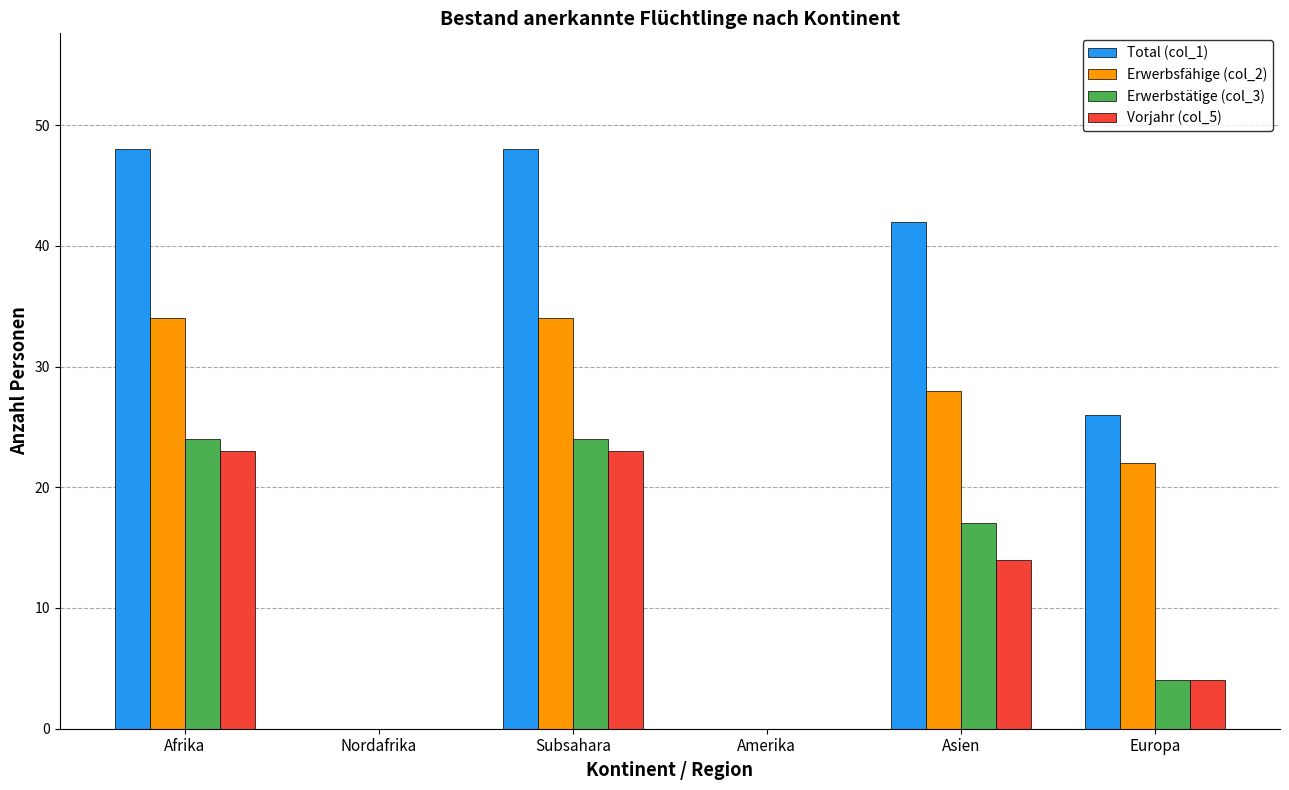

Which series has the largest total across all categories?

Total (col_1)